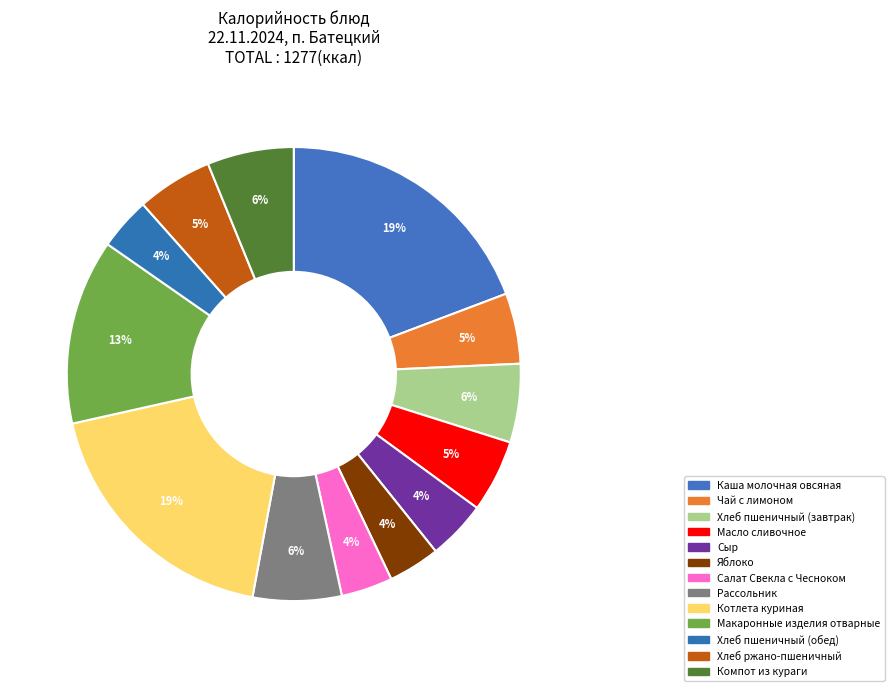

Combined, what portion of the pie is Макаронные изделия отварные and Сыр?

17.4%